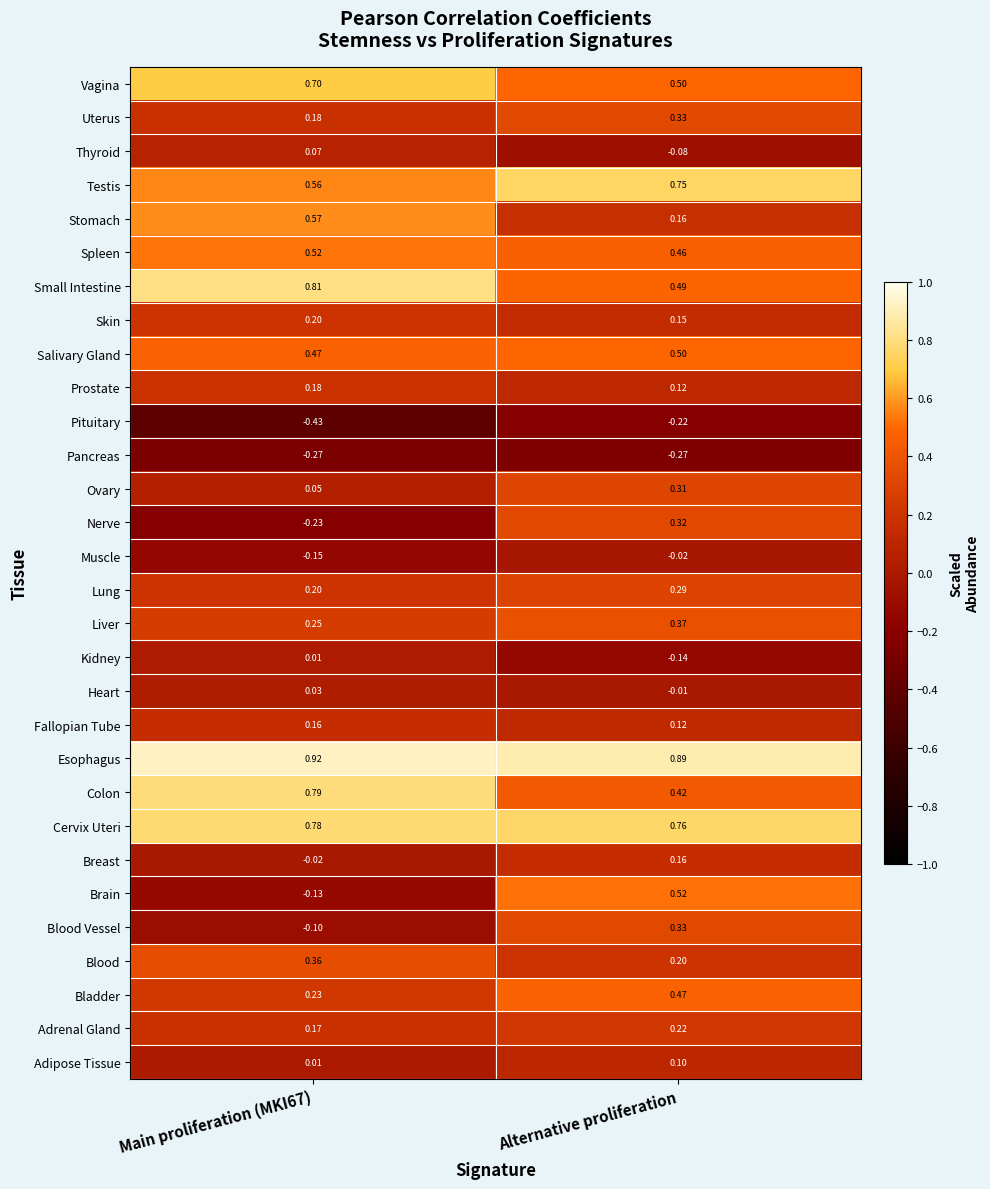

At which category is the sum across all series the highest?

Alternative proliferation